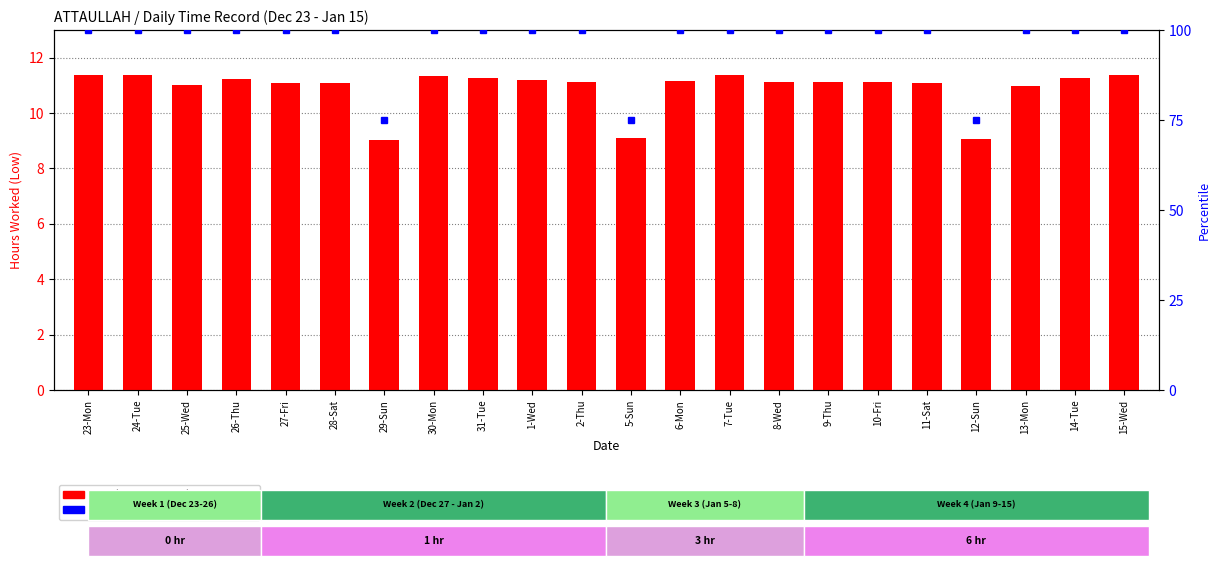

Reading left to right, what are all the values shown in this chart?

Low (Hours): 11.4	11.4	11.0	11.2	11.1	11.1	9.0	11.3	11.2	11.2	11.1	9.1	11.2	11.4	11.1	11.1	11.1	11.1	9.1	11.0	11.3	11.4
percentile rank within the sample: 100.0	100.0	100.0	100.0	100.0	100.0	75.0	100.0	100.0	100.0	100.0	75.0	100.0	100.0	100.0	100.0	100.0	100.0	75.0	100.0	100.0	100.0